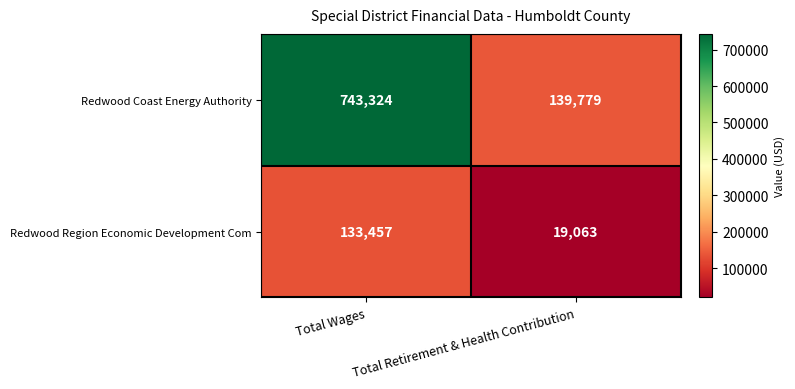

The value of Redwood Region Economic Development Com at Total Wages is 42743. True or false?

False